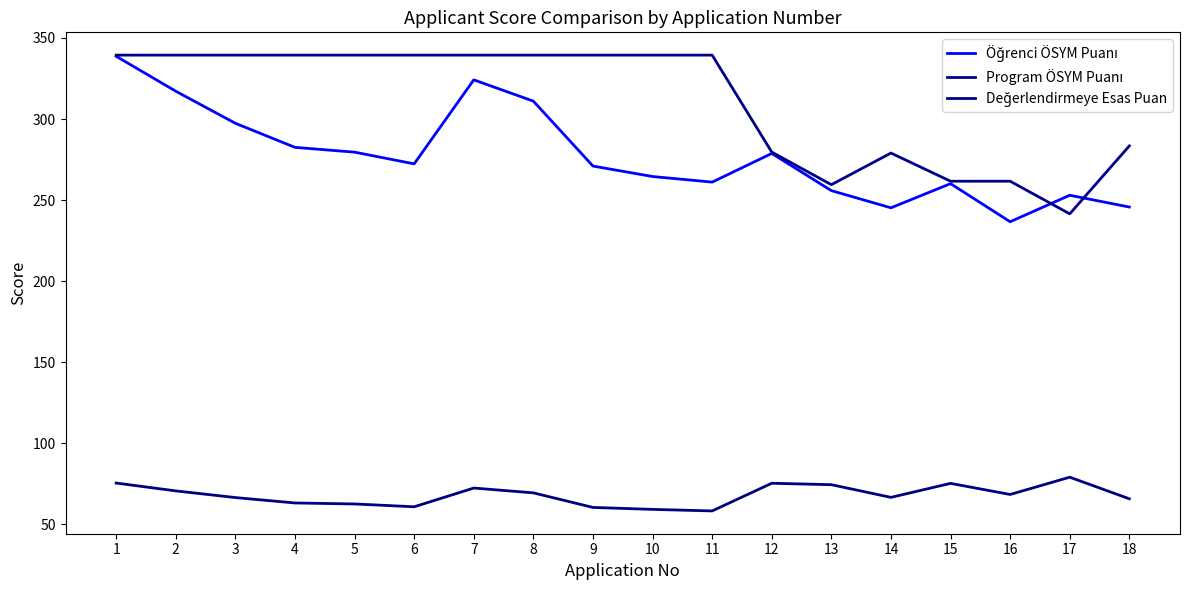

What is the maximum value for Değerlendirmeye Esas Puan?

79.1